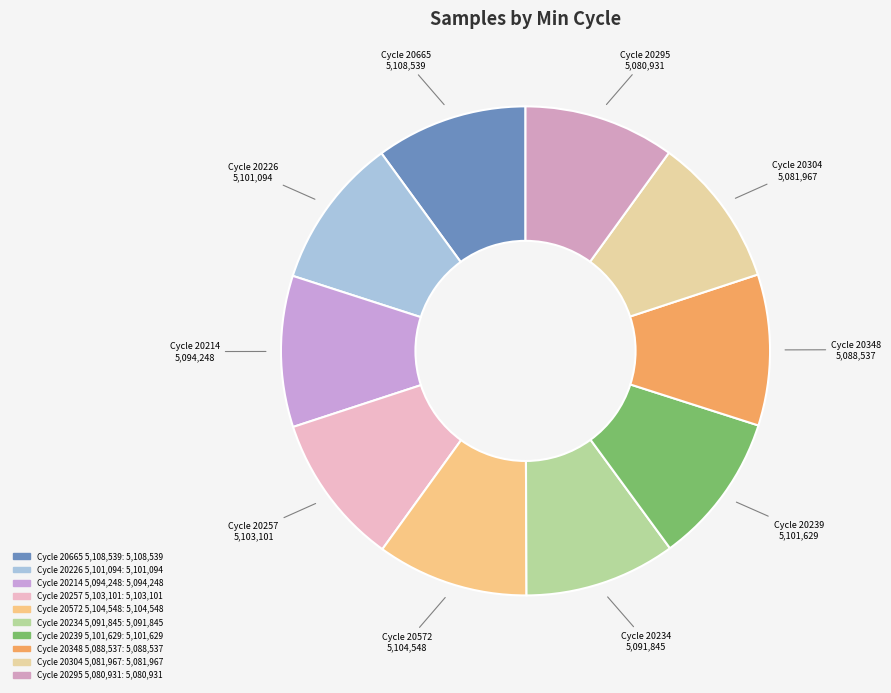

Is there a majority slice in this chart?

No